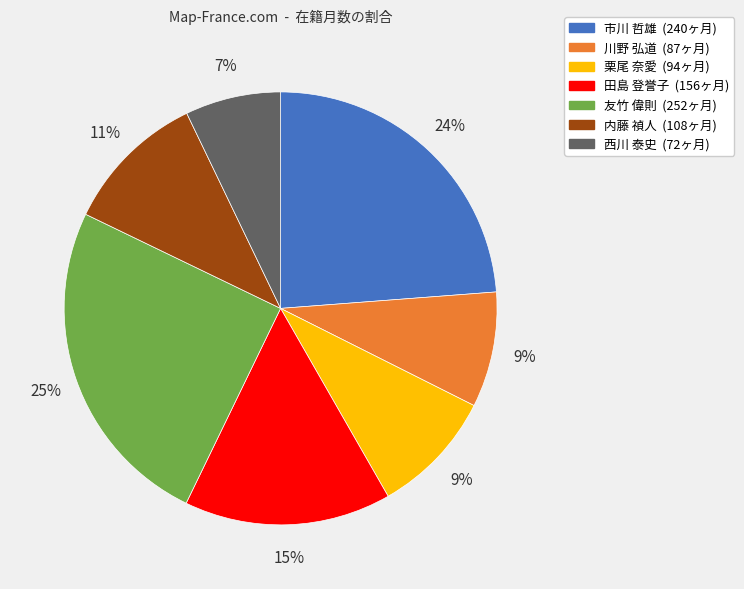

What is the ratio of the value at 西川 泰史 to the value at 田島 登誉子?

0.5